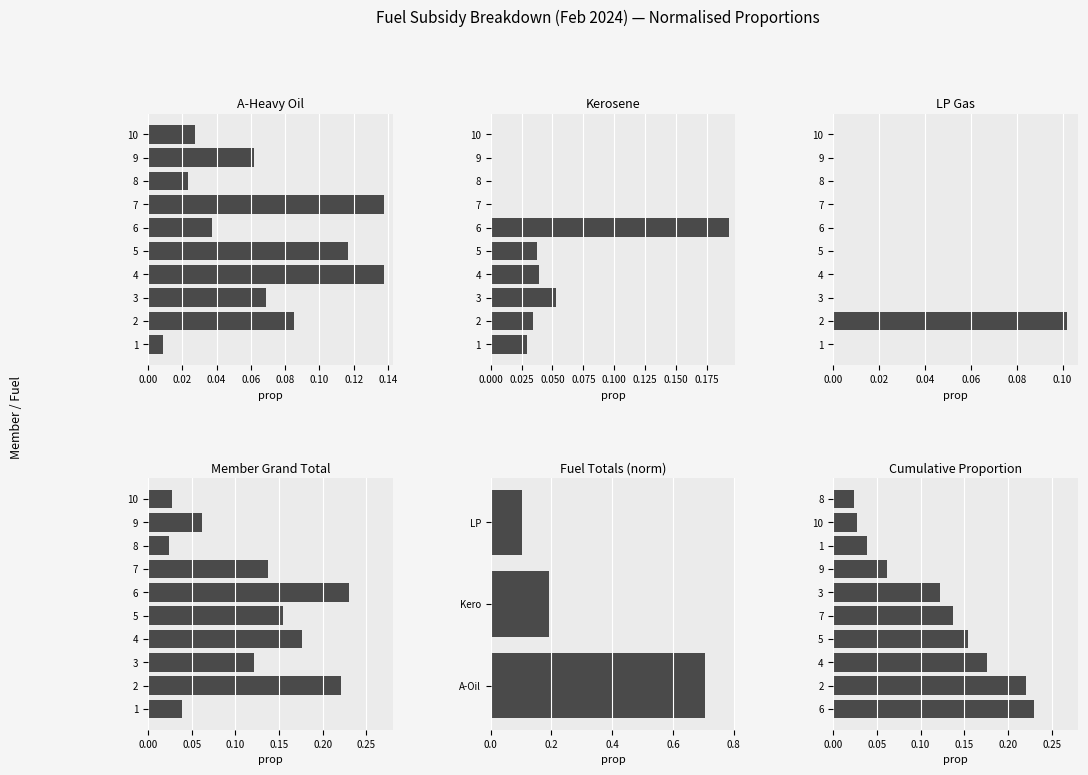

Where is 灯油 nearest to the value 0?

7